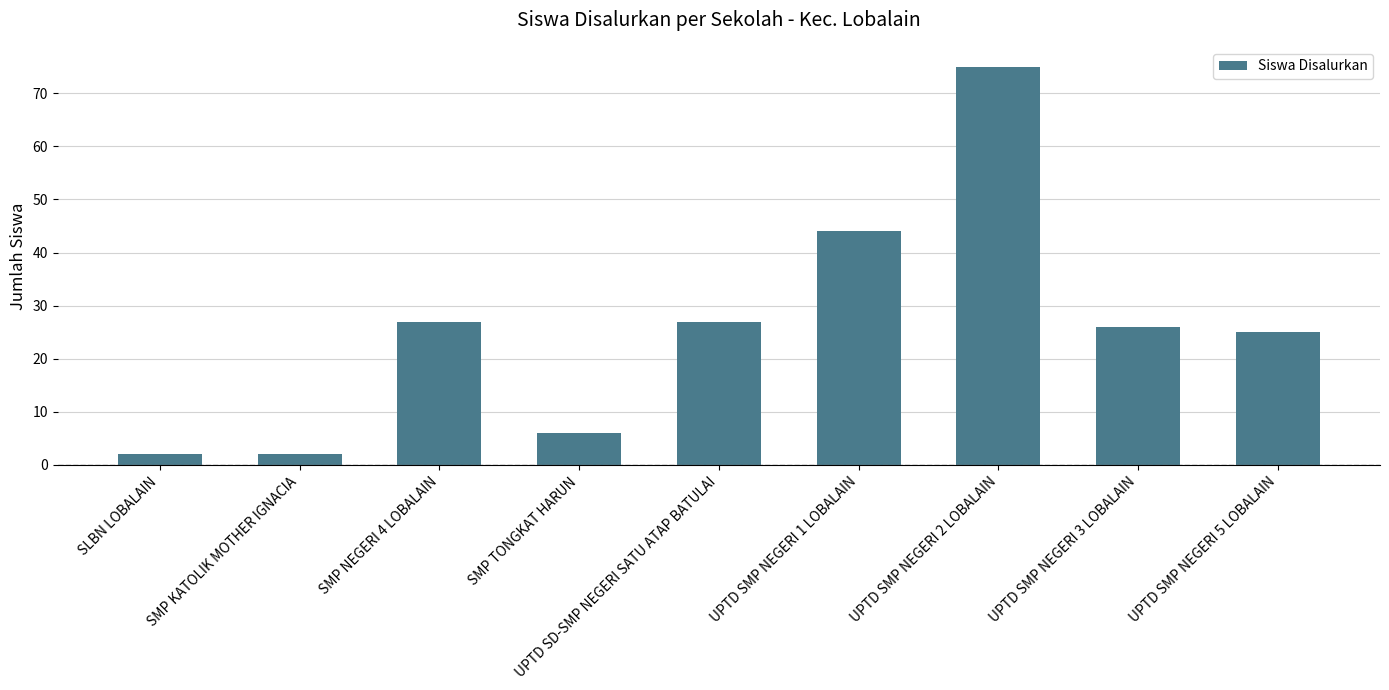

What is the ratio of the value at UPTD SMP NEGERI 3 LOBALAIN to the value at SMP TONGKAT HARUN?

4.3